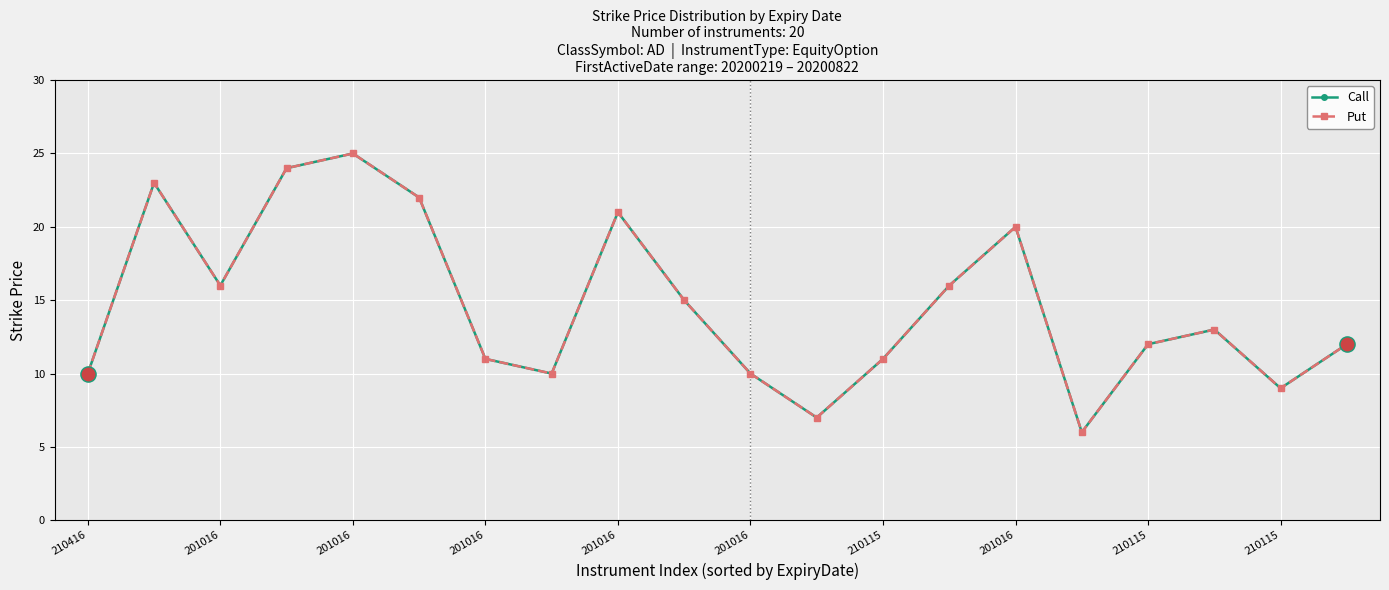

Does the chart have visible grid lines?

Yes